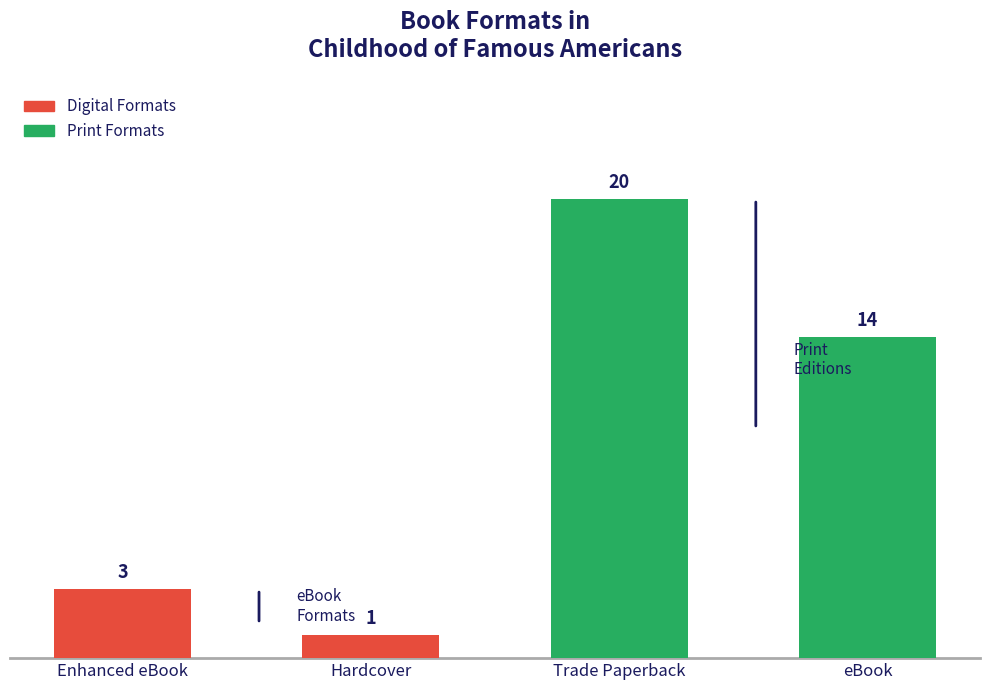

At which label is the value closest to 10?

eBook